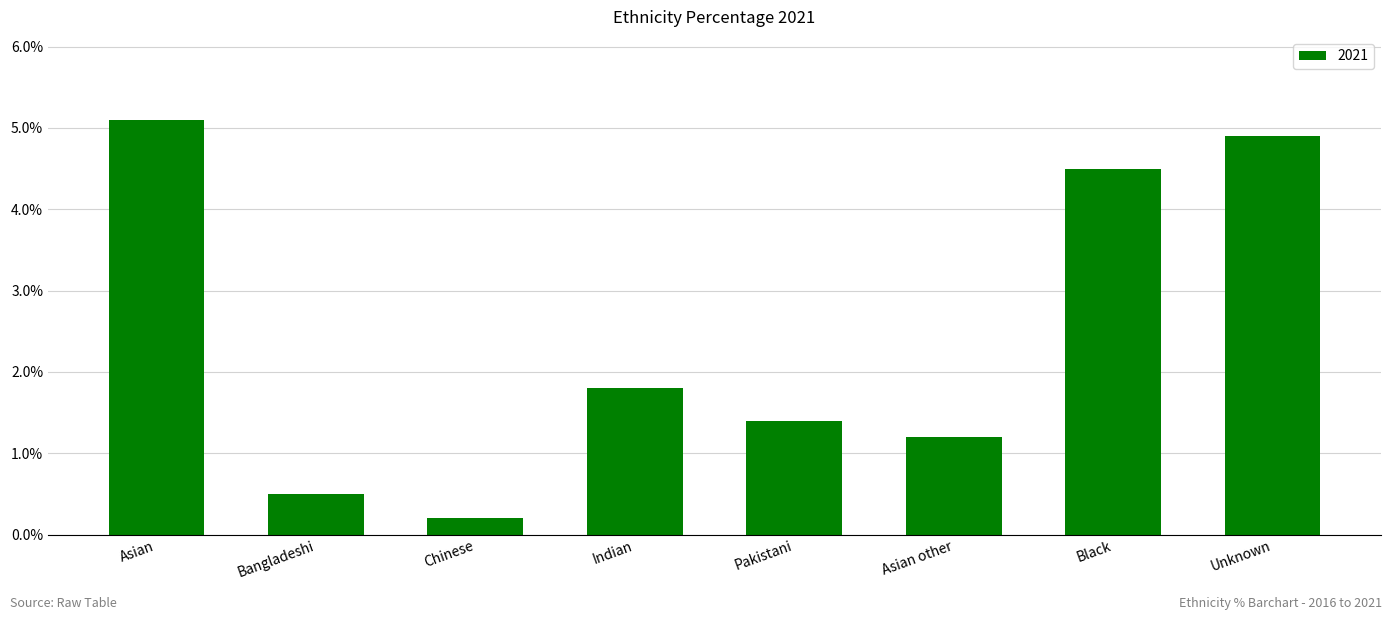

List the labels in order of value, largest first.

Asian, Unknown, Black, Indian, Pakistani, Asian other, Bangladeshi, Chinese